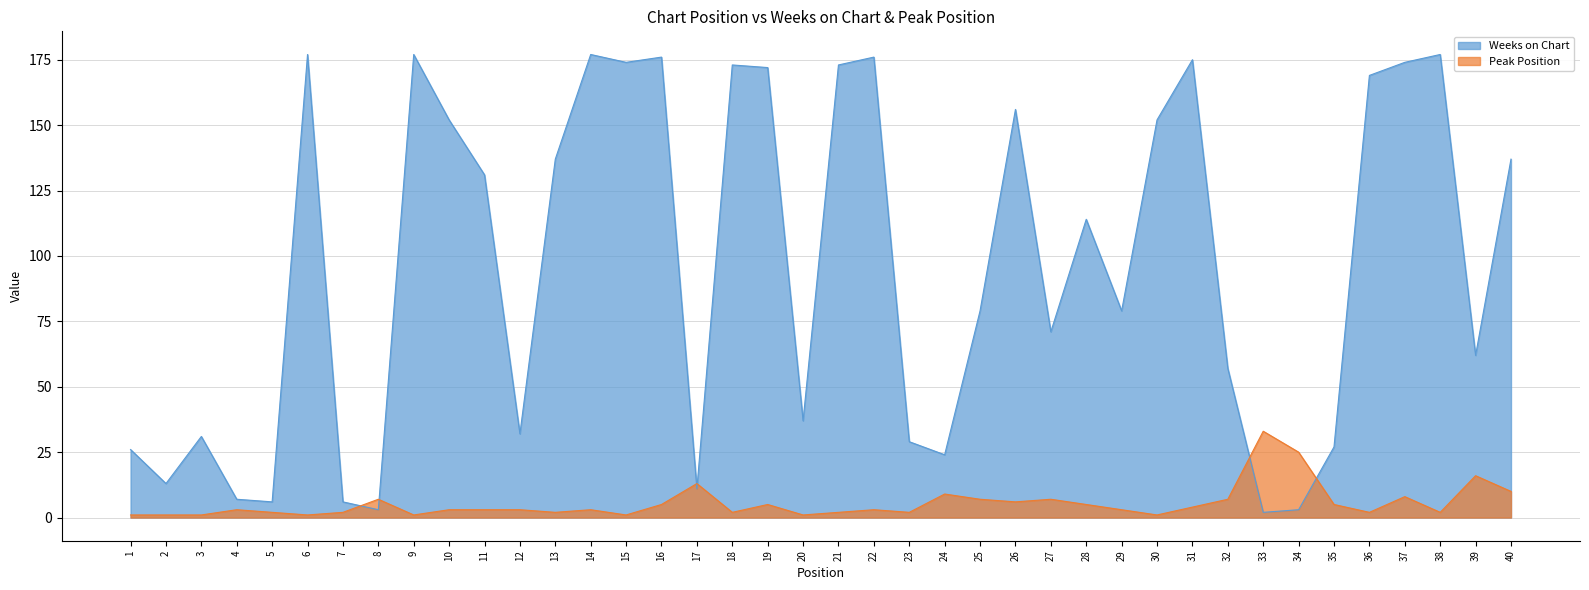

Reading right to left, extract all data points from this chart.

Weeks on Chart: 137	62	177	174	169	27	3	2	57	175	152	79	114	71	156	79	24	29	176	173	37	172	173	11	176	174	177	137	32	131	152	177	3	6	177	6	7	31	13	26
Peak Position: 10	16	2	8	2	5	25	33	7	4	1	3	5	7	6	7	9	2	3	2	1	5	2	13	5	1	3	2	3	3	3	1	7	2	1	2	3	1	1	1